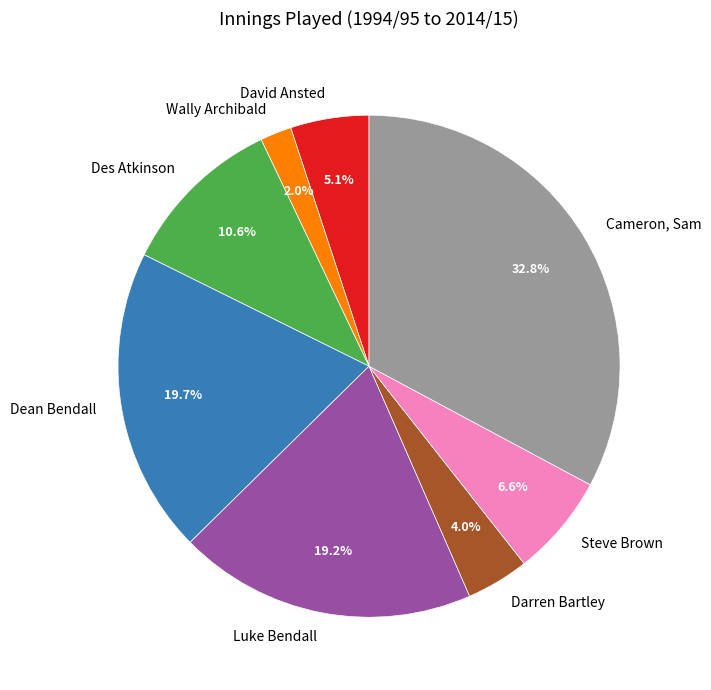

Approximately how many times larger is the value at Cameron, Sam compared to Dean Bendall?

1.7